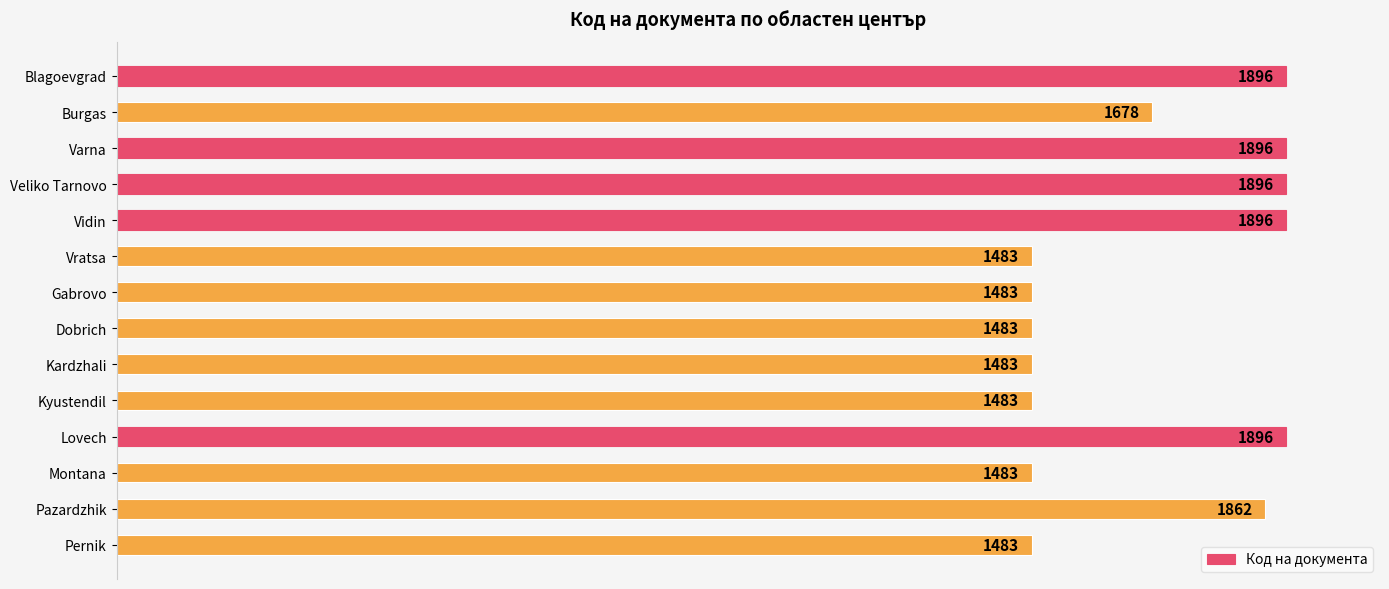

How many data points are less than 1678?

7